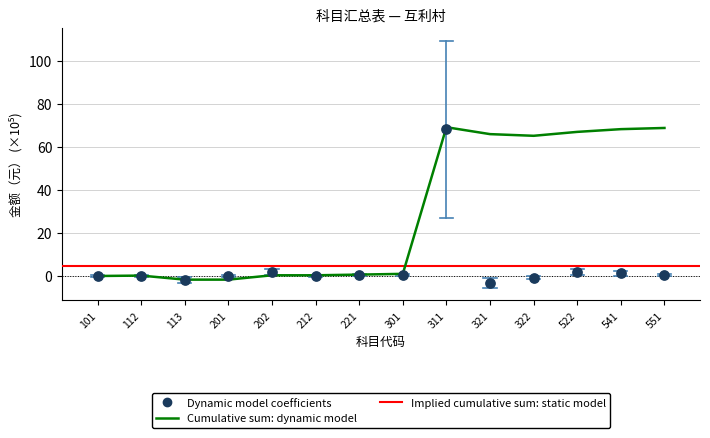

What is the change in value from 112 to 541?

+1.1